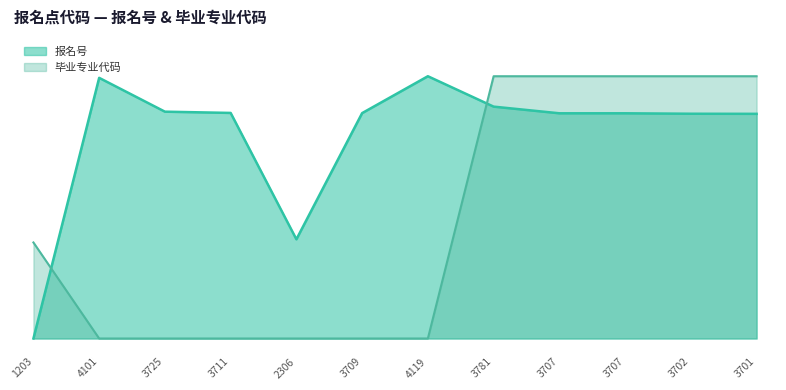

Which category has the highest value across all series?

4119